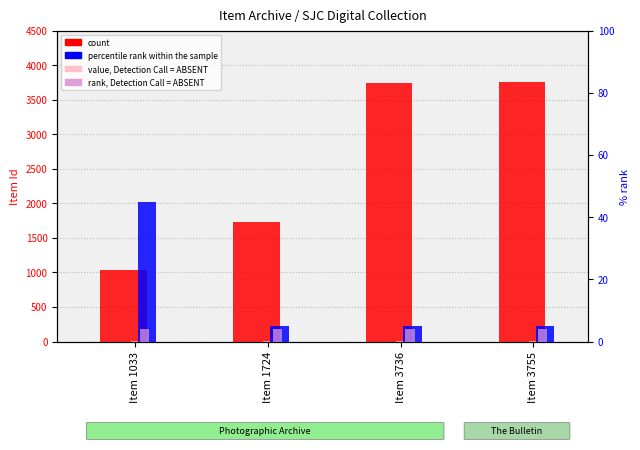

Is it true that value, Detection Call = ABSENT equals 18 at Item 3736?

False